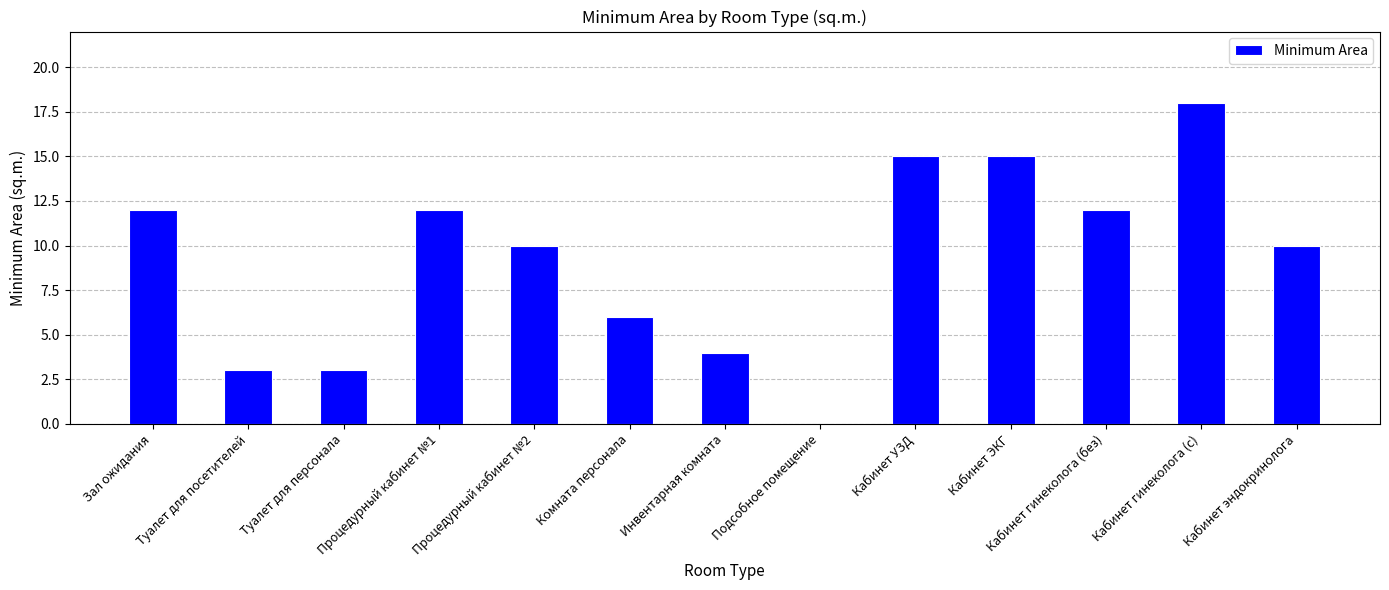

Is it true that the value at Кабинет ЭКГ is 6?

False